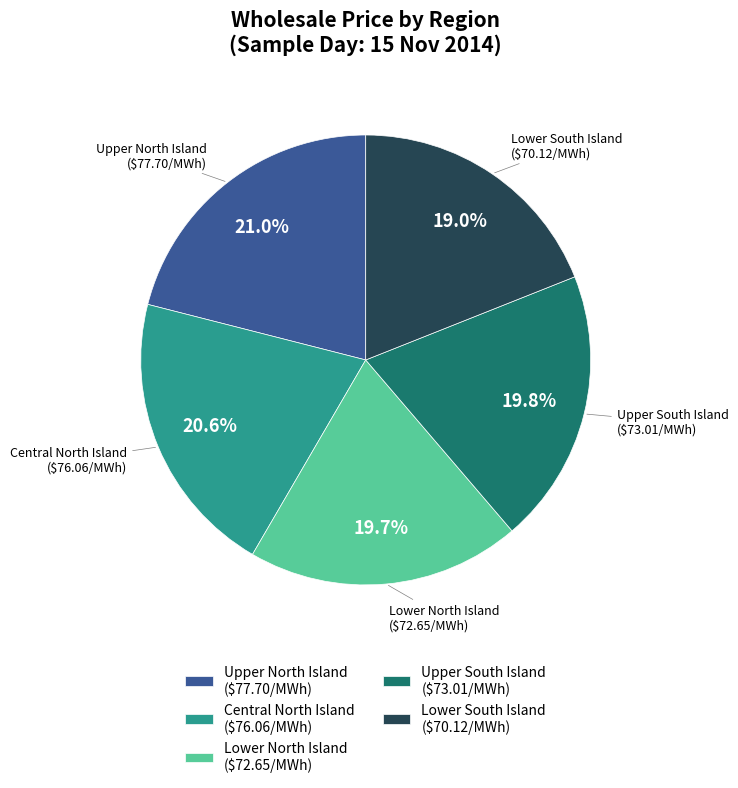

Is Central North Island ($76.06/MWh) the majority of the pie?

No